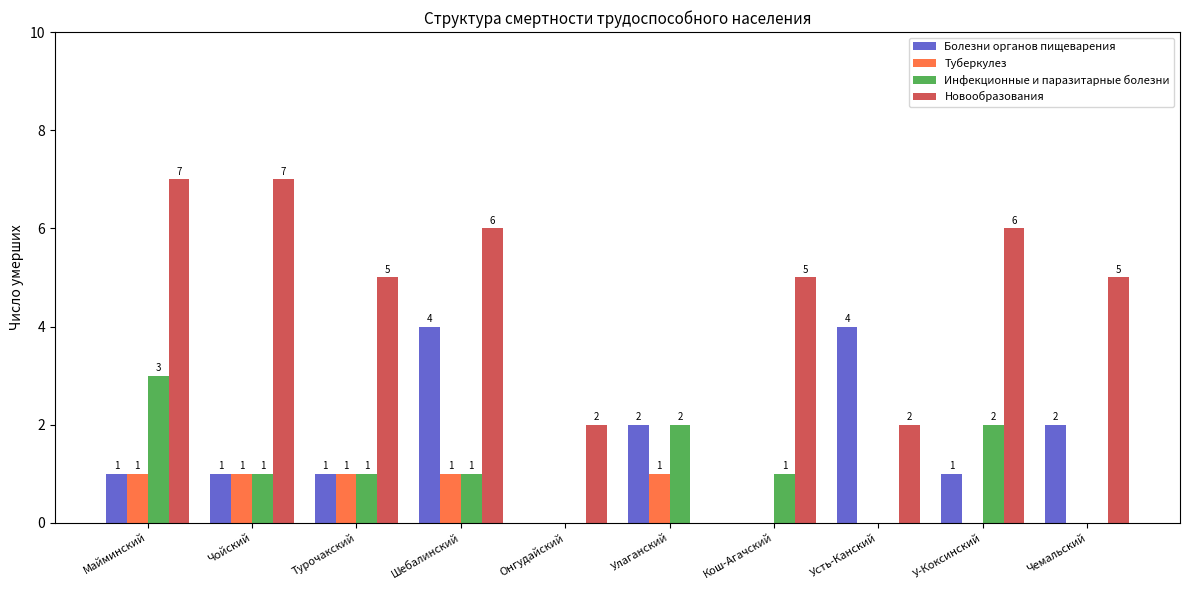

How many positive values does the Болезни органов пищеварения series have?

8